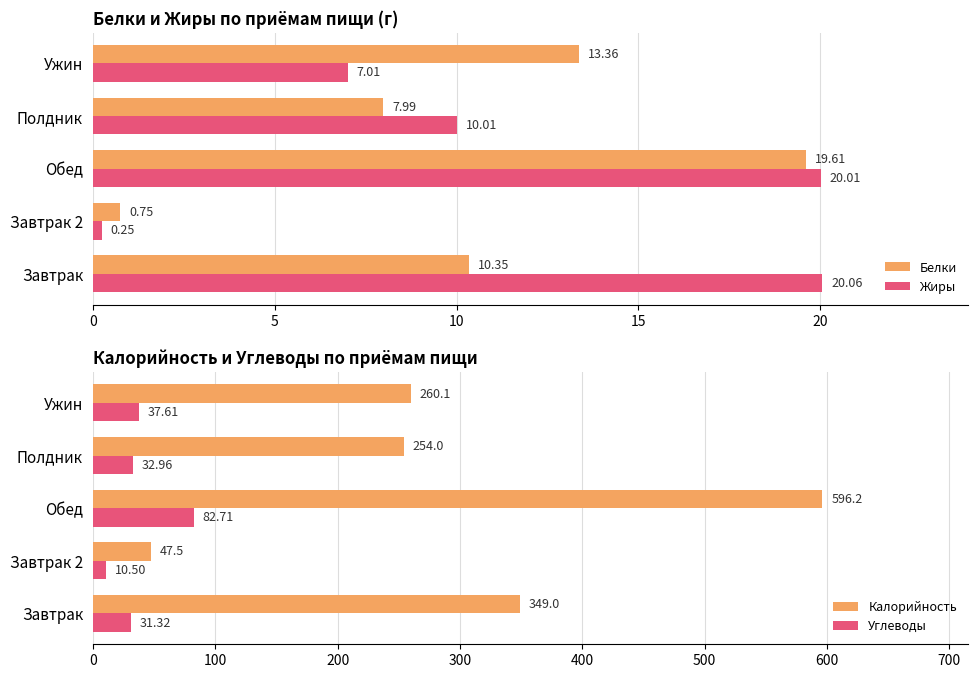

Where is Жиры nearest to the value 10?

Полдник